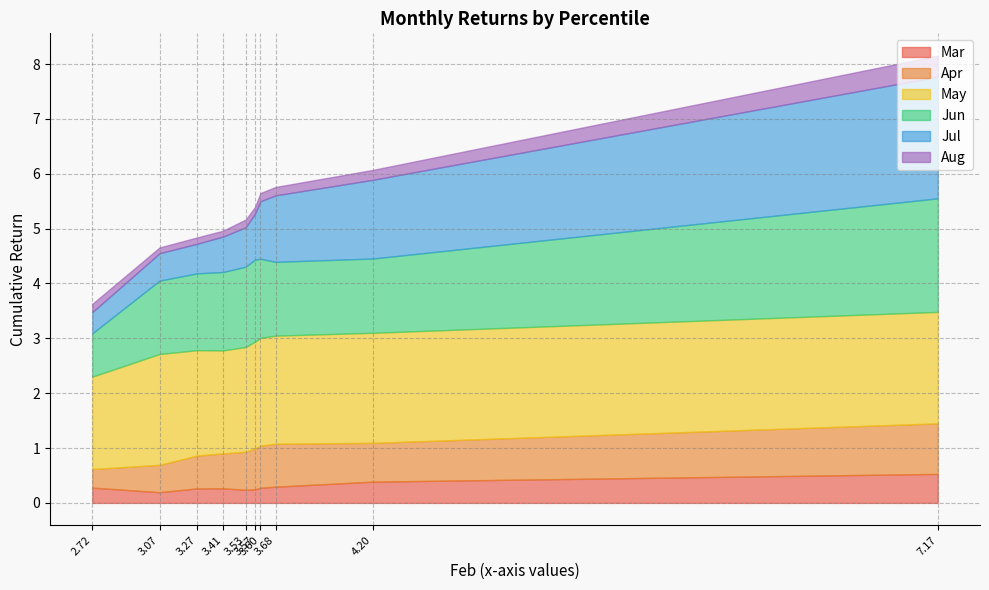

True or false: Apr has more than 2 points higher than both neighbors.

False